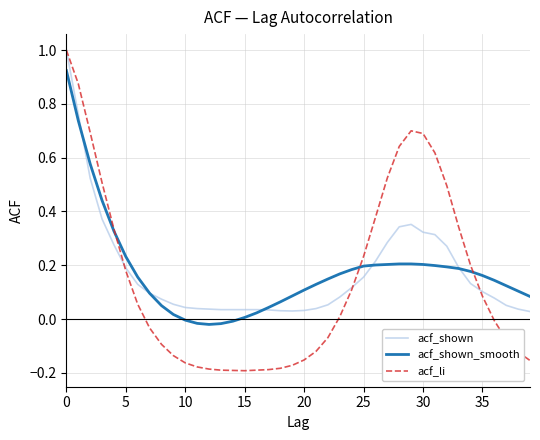

True or false: acf_shown_smooth and acf_shown intersect in this chart.

True